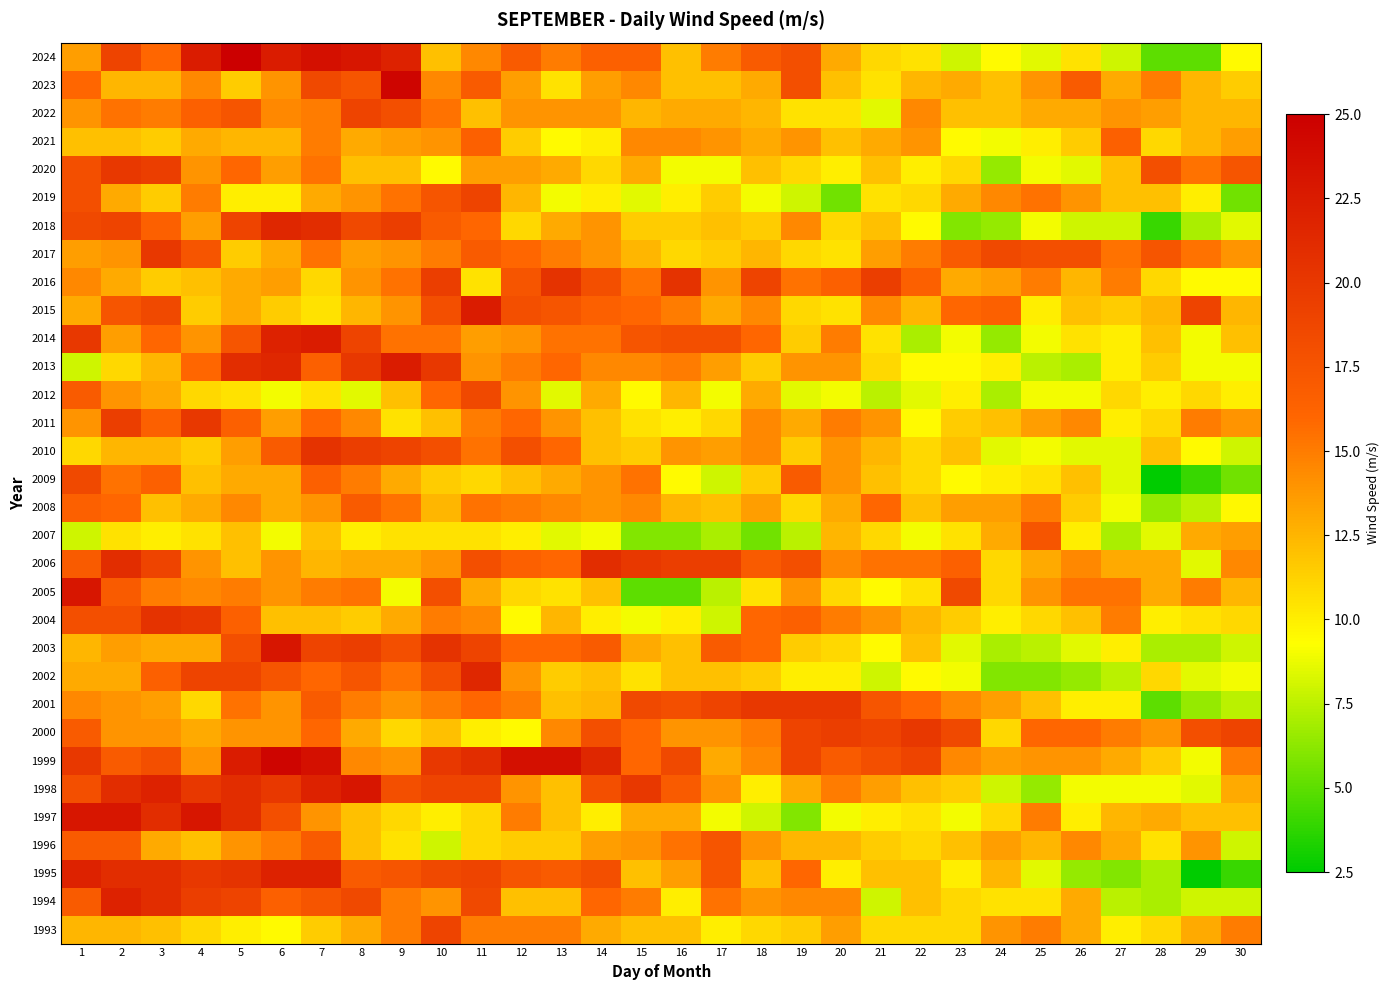

At which category is the sum across all series the highest?

7